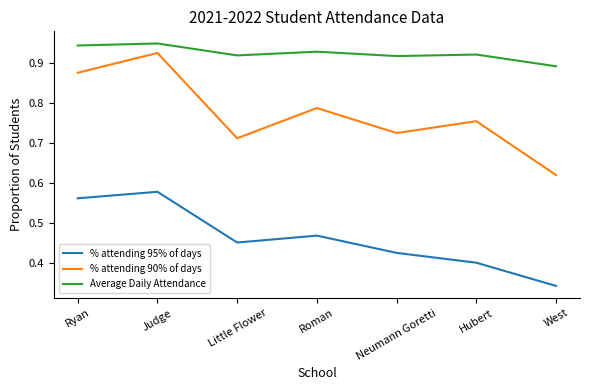

Which series has the largest range (max minus min)?

% attending 90% of days